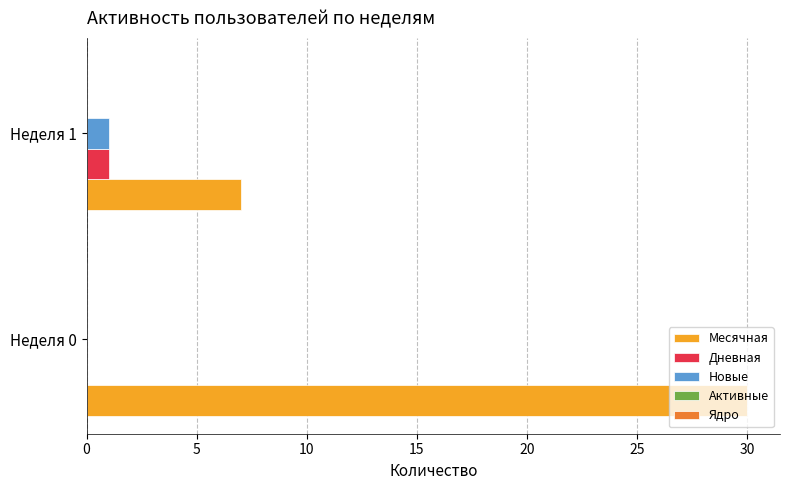

What is the sum of all Месячная values?

37